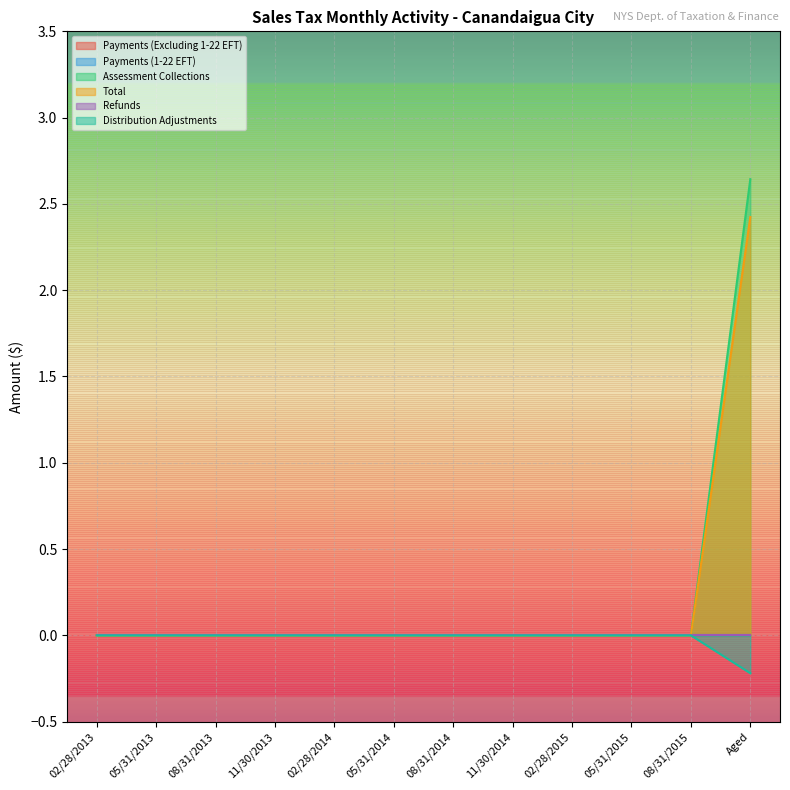

What is the sum of all Distribution Adjustments values?

-0.2